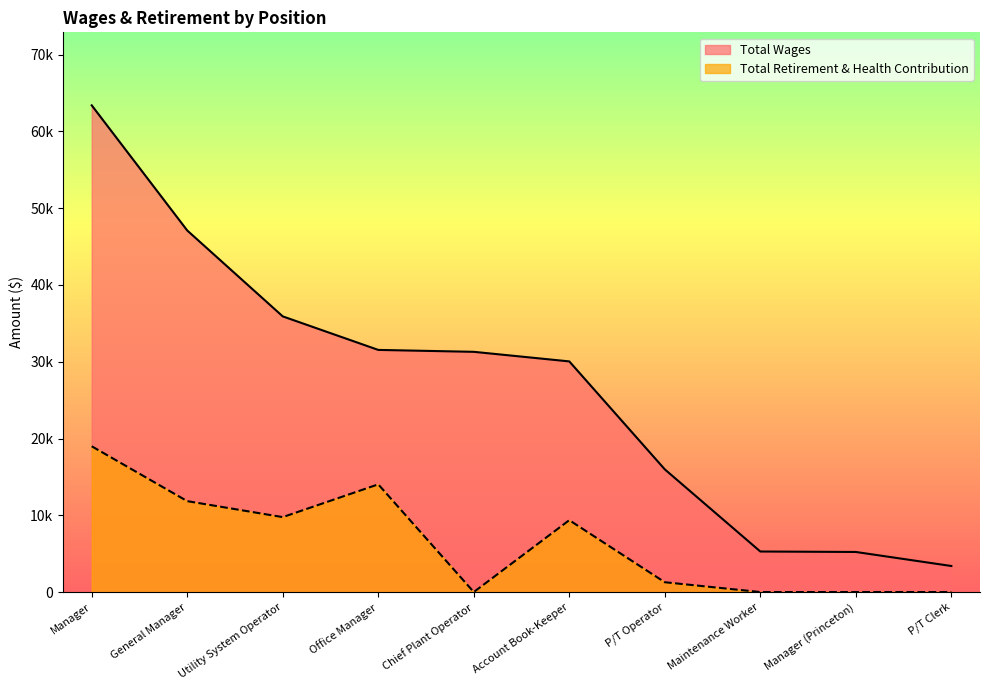

What position from the right is Manager?

10